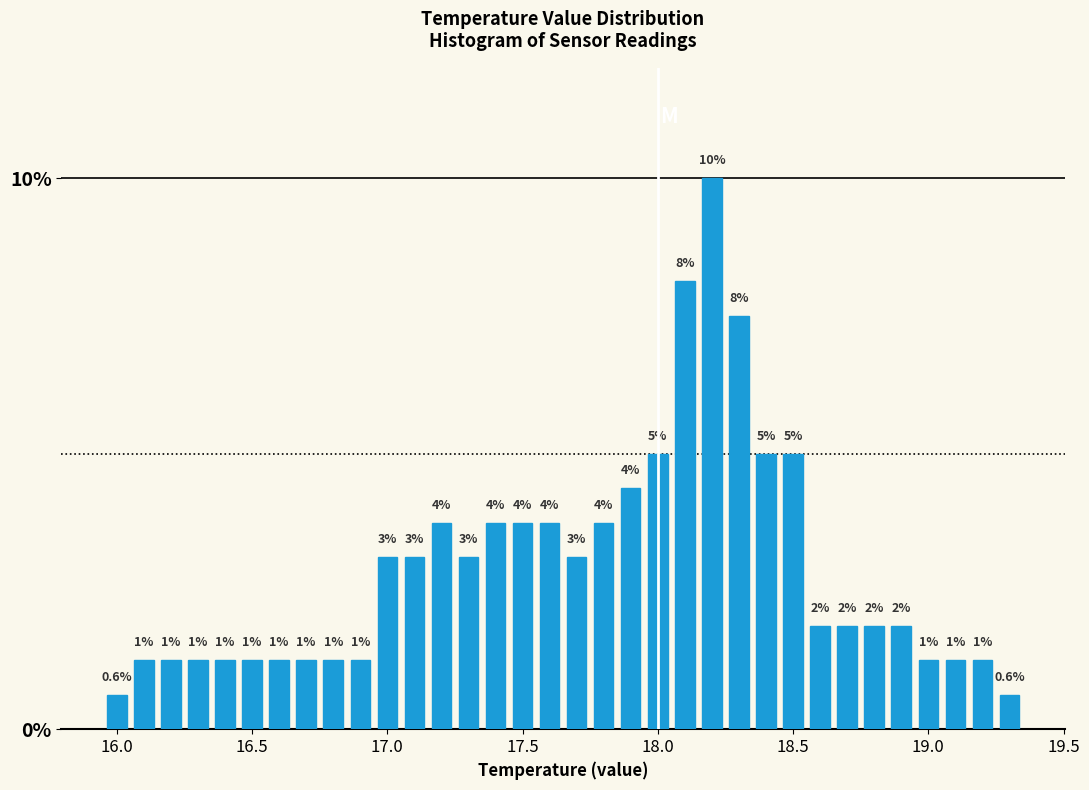

Around what value on the x-axis is the tallest bar? Give the approximate position of its centre, as read against the axis.

18.20